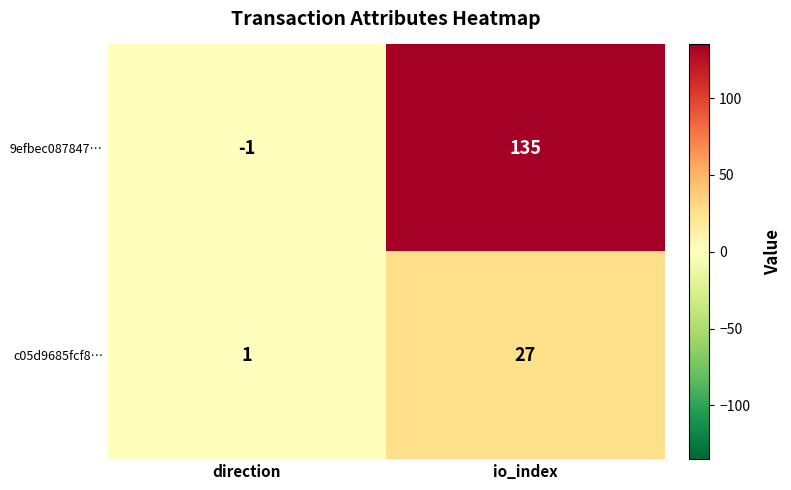

What is the greatest value displayed?

135